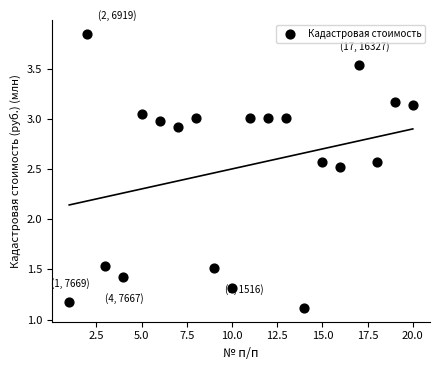

What is the range of X values (max minus min)?

19.0